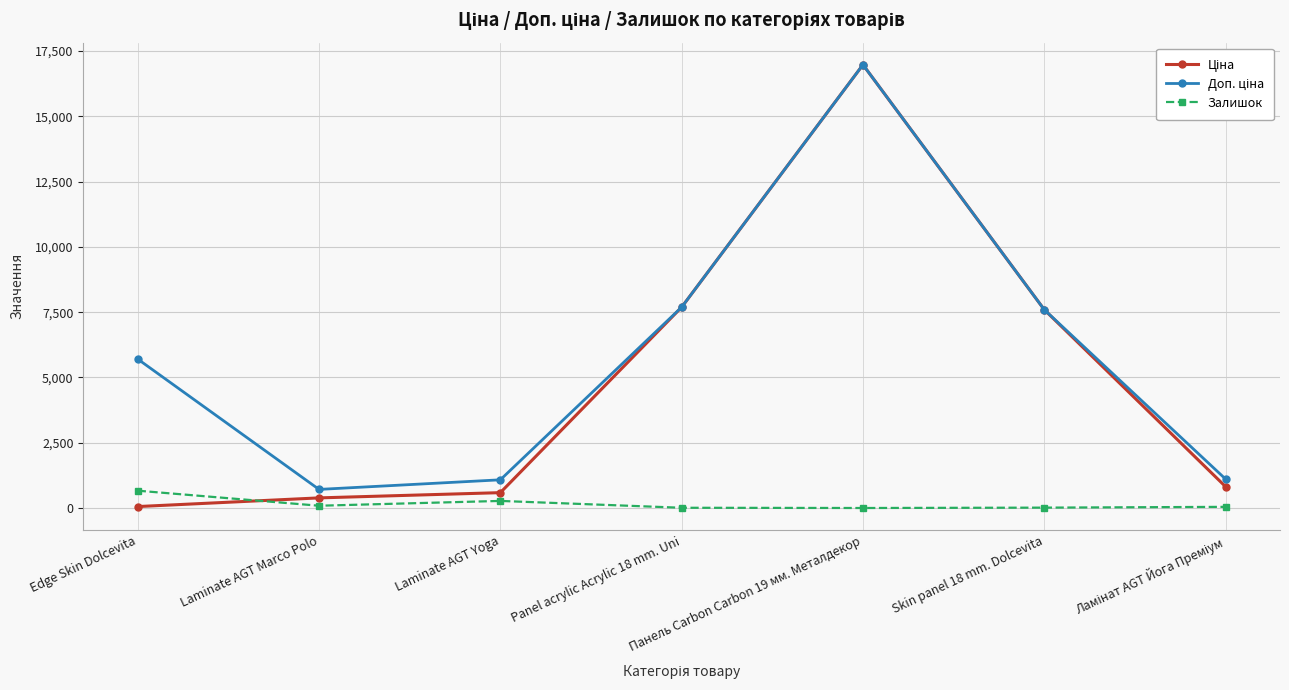

What is the spread (max minus min) of values at Laminate AGT Marco Polo?

625.0